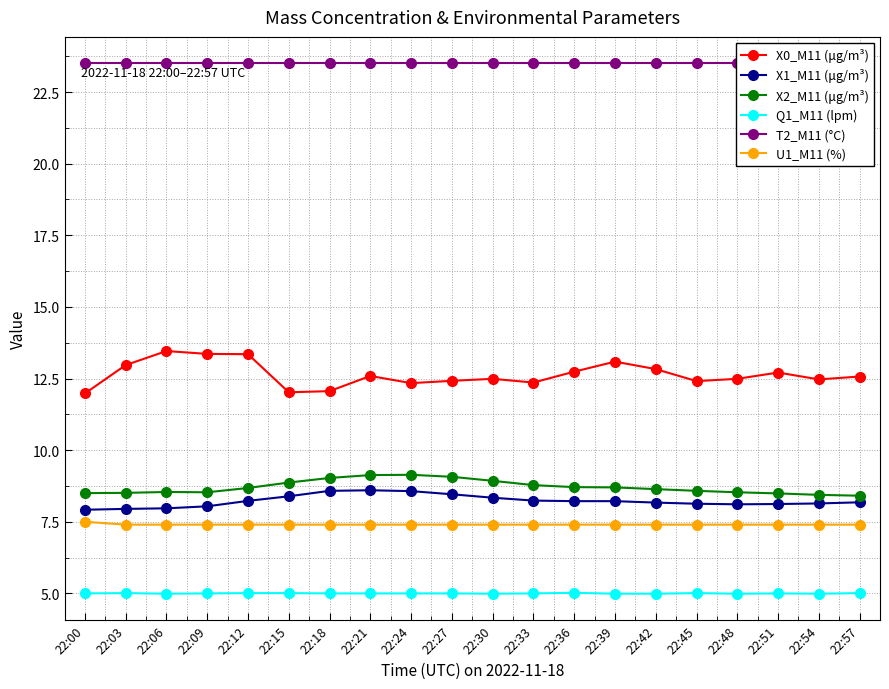

Is the value of X2_M11 (μg/m³) at 22:57 greater than the value of T2_M11 (°C) at 22:18?

No